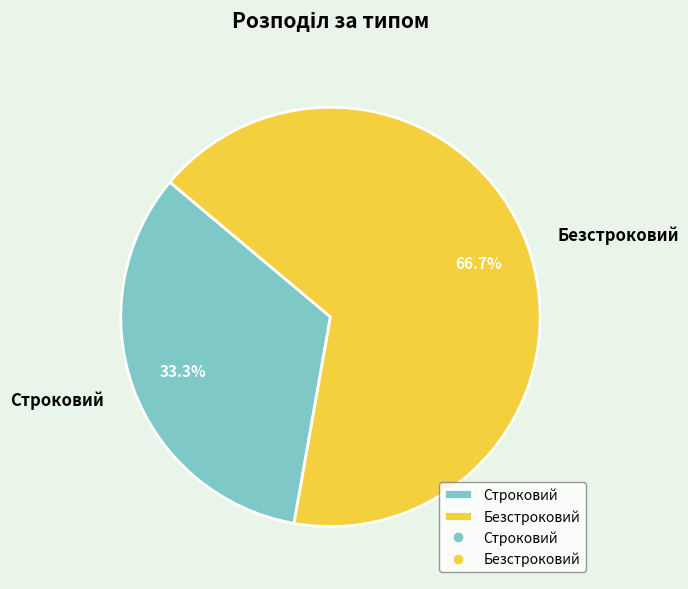

What percentage do Безстроковий and Строковий together represent?

100.0%